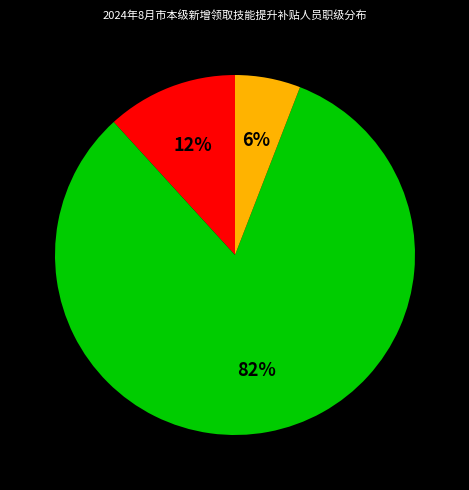

Is there a majority slice in this chart?

Yes